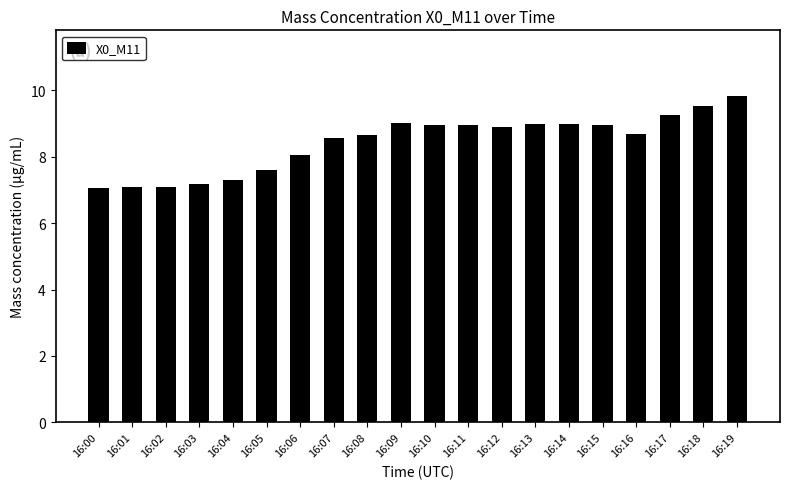

What is the sum of all values?

168.7